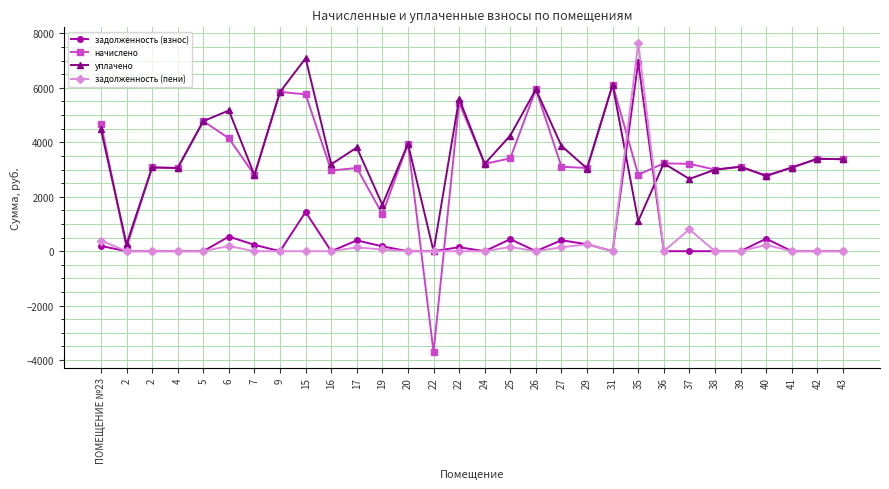

How many lines are shown in the chart?

4